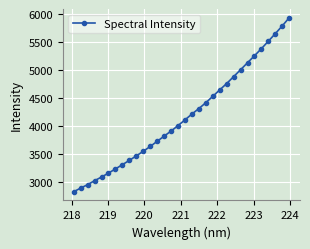

What is the value of the 5th point from the left?

3091.4